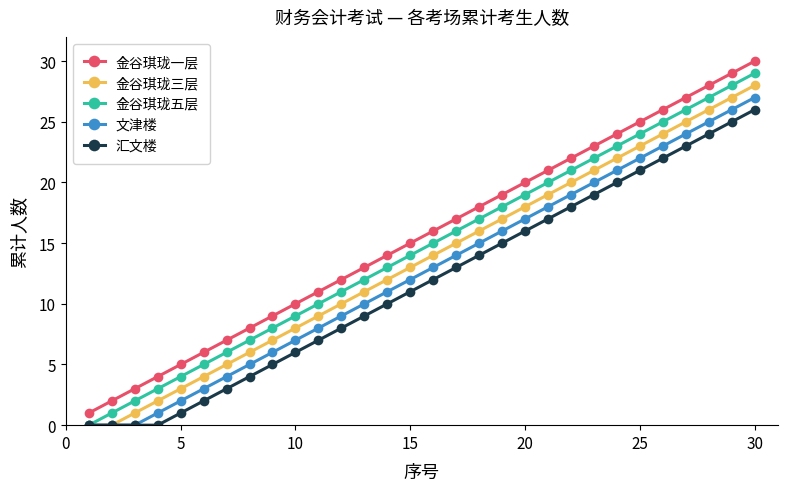

True or false: 金谷琪珑三层 has more than 1 points higher than both neighbors.

False